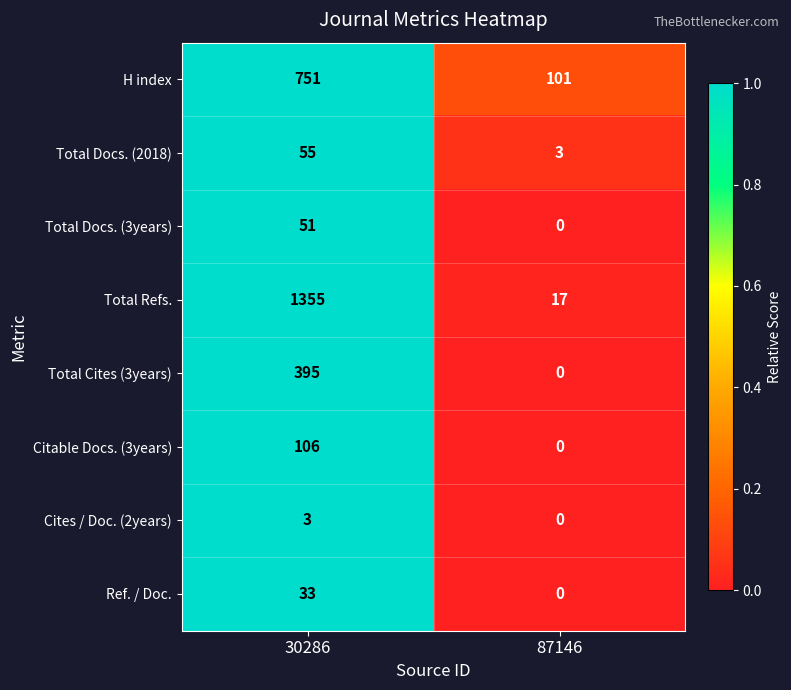

What is the difference between the H index values at 30286 and 87146?

650